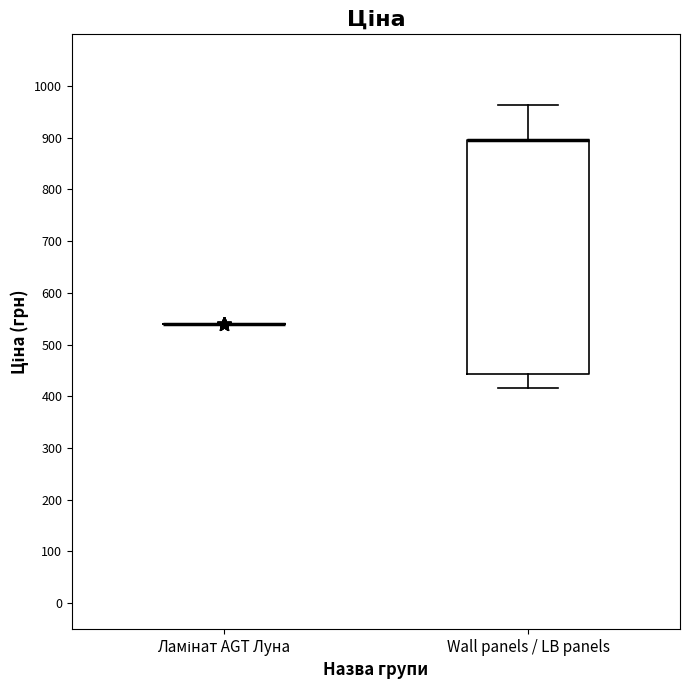

Where is the lower edge of the box for Wall panels / LB panels on the y-axis? The values are not printed on the chart, so give them approximately, as read against the axis.

440